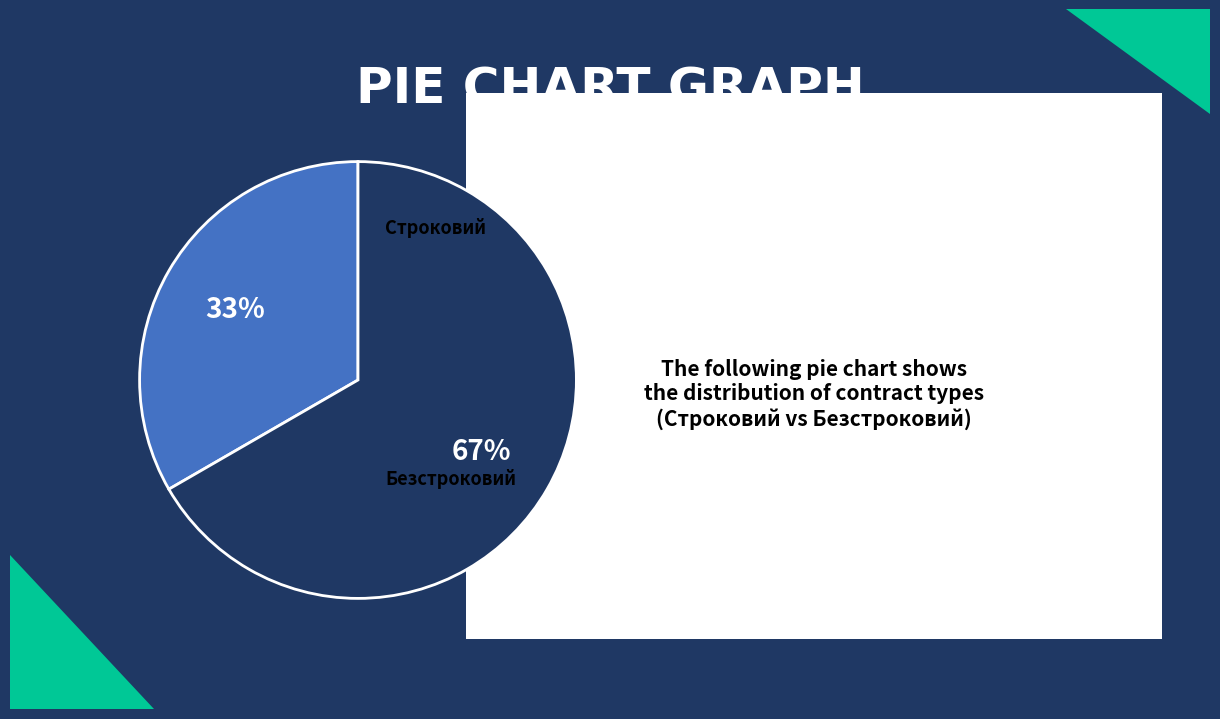

What is the largest slice in the pie chart?

Безстроковий